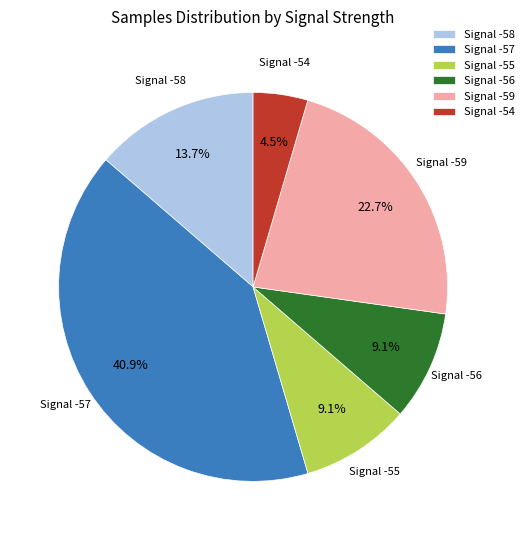

Is there any slice that represents more than half of the pie?

No